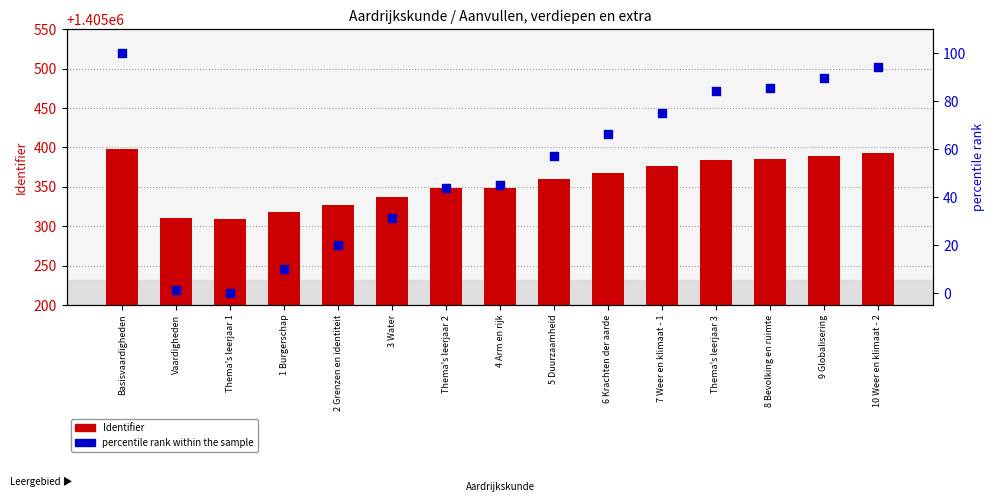

At how many categories does at least one series exceed 179702?

15